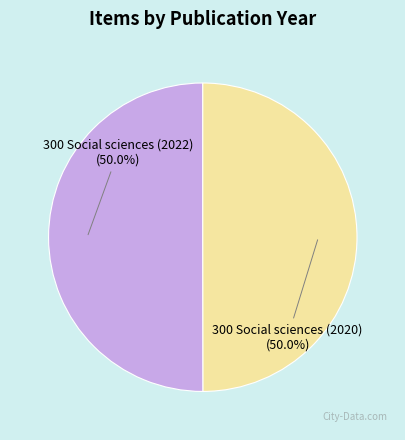

True or false: 300 Social sciences (2020) accounts for 64% of the total.

False